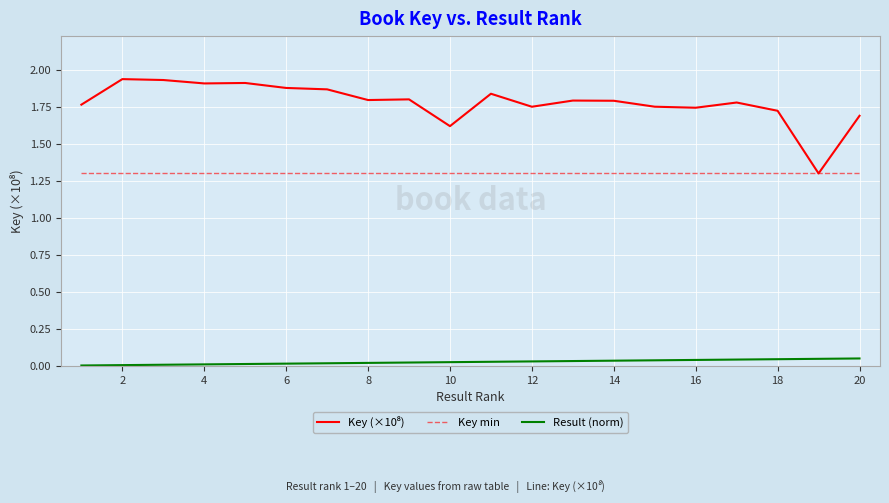

What is the highest value of the Key min series?

1.3